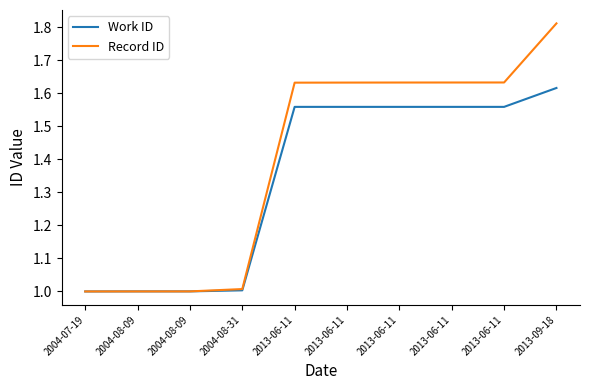

Does the chart have visible grid lines?

No